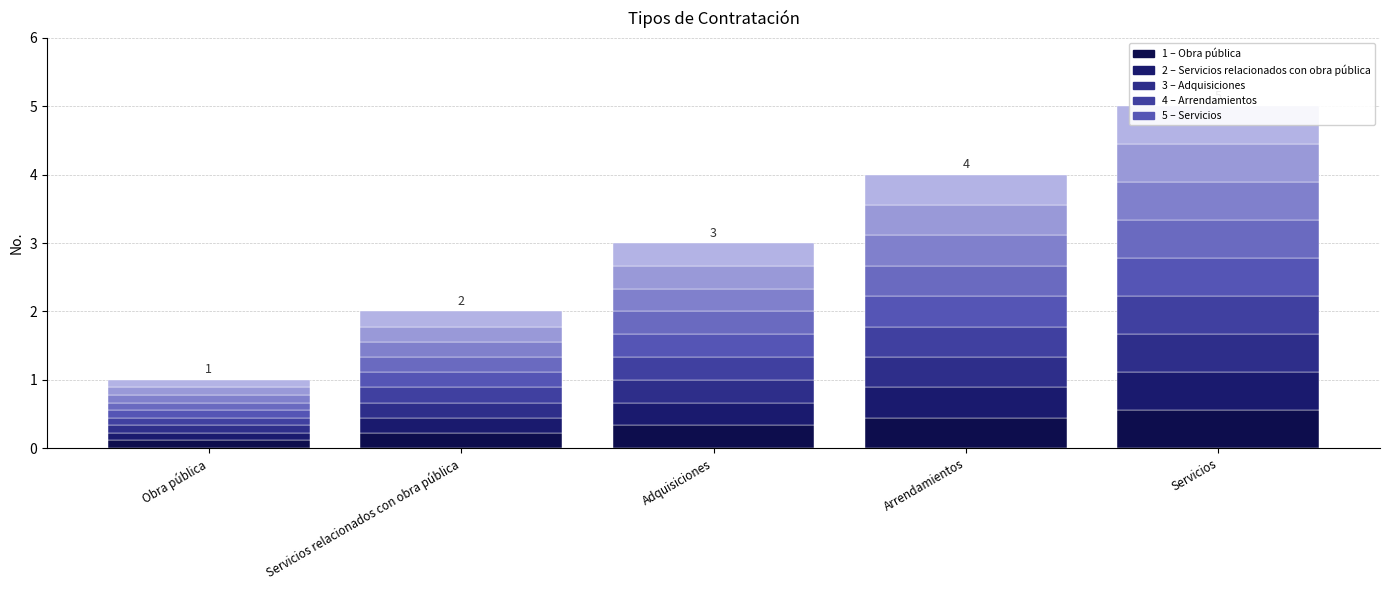

Reading left to right, extract all data points from this chart.

0.1	0.2	0.3	0.4	0.6